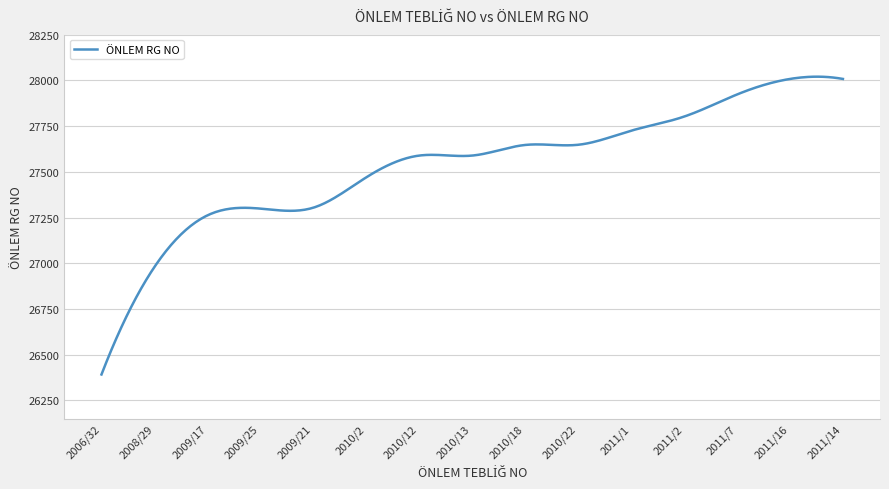

What is the difference between the maximum and minimum values?

1628.4